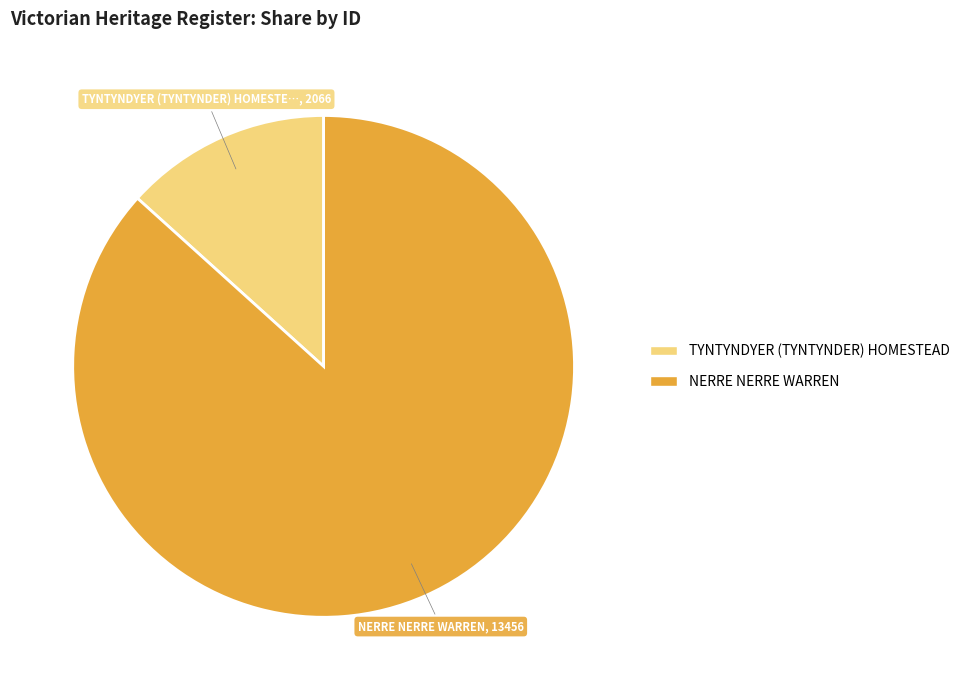

Is there any slice that represents more than half of the pie?

Yes